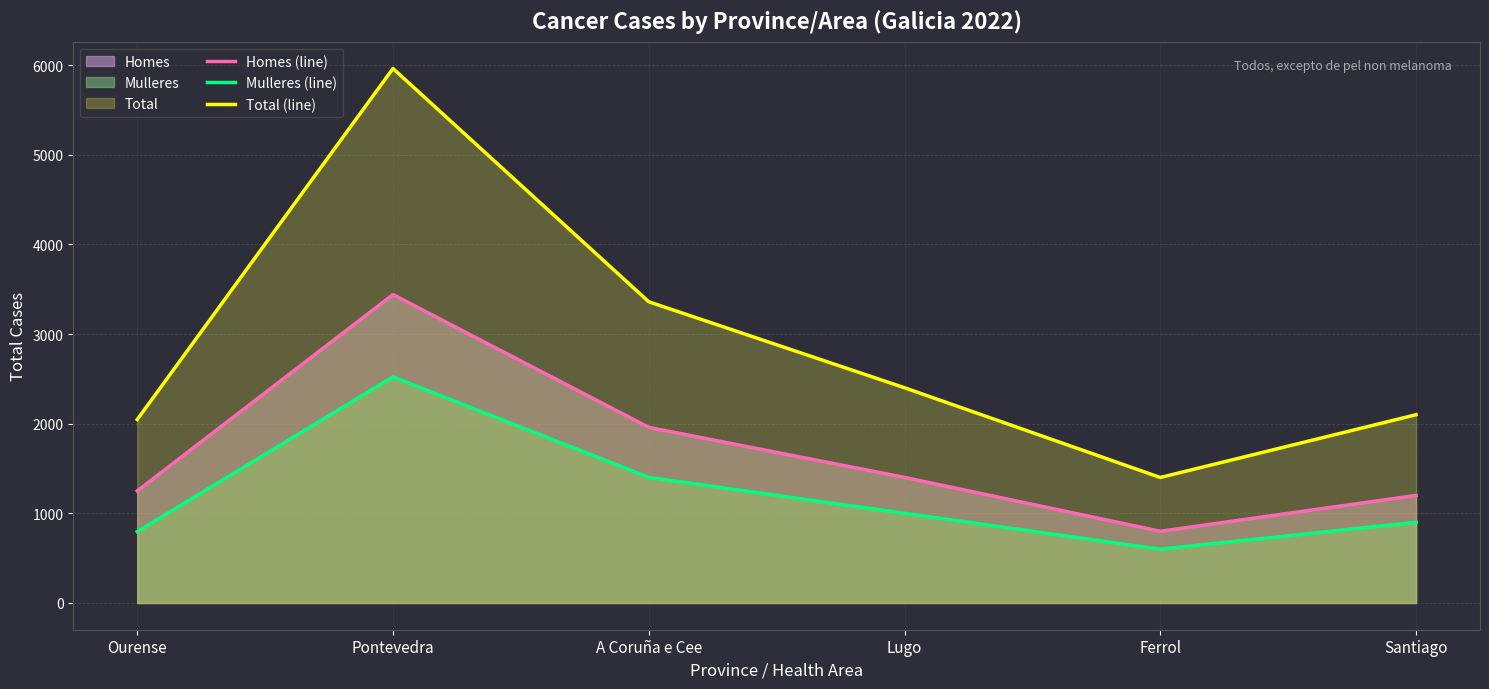

How many lines are shown in the chart?

3